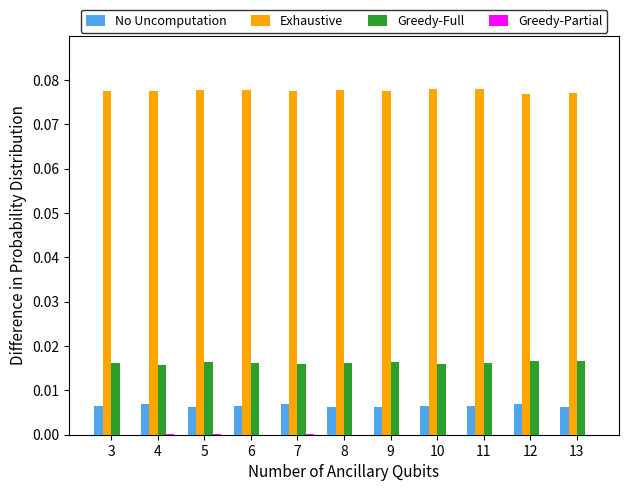

Does the chart contain stacked bars?

No